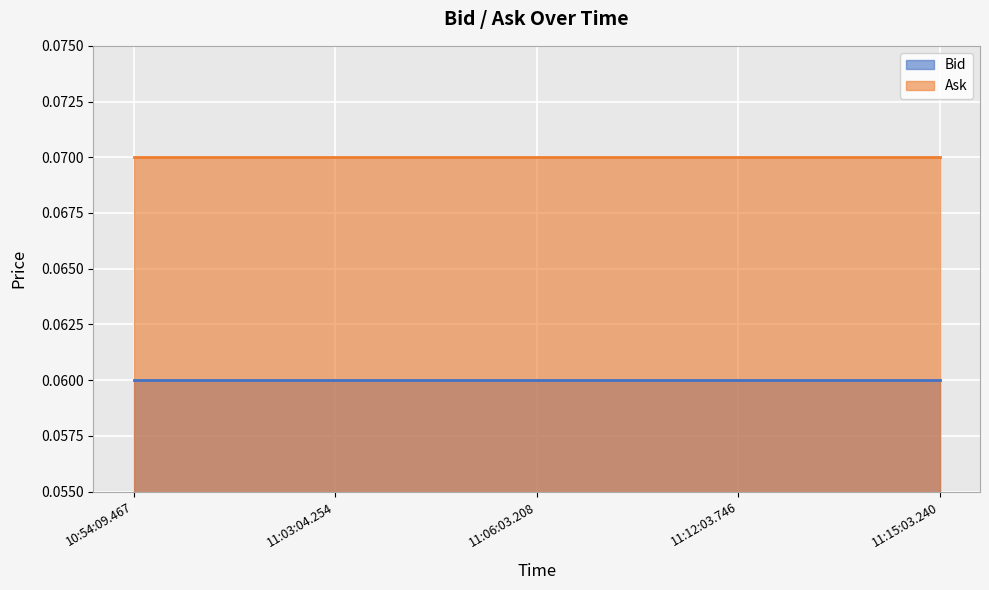

Read the Ask value at 11:03:04.254.

0.1